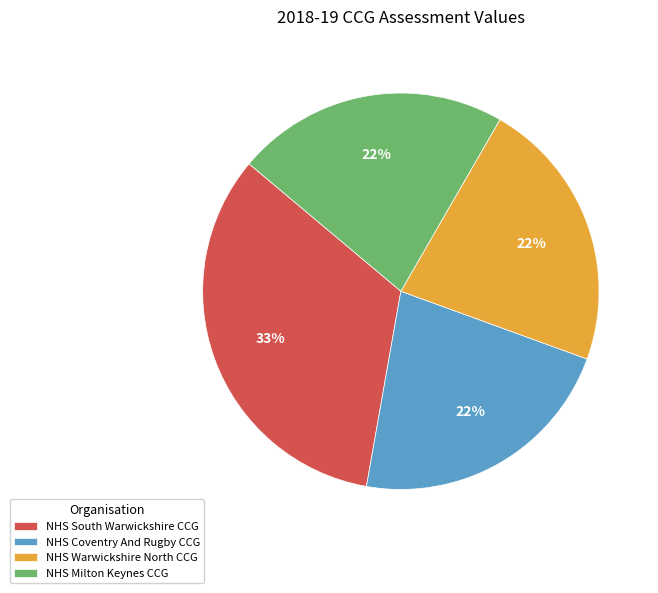

True or false: NHS Warwickshire North CCG accounts for 9% of the total.

False